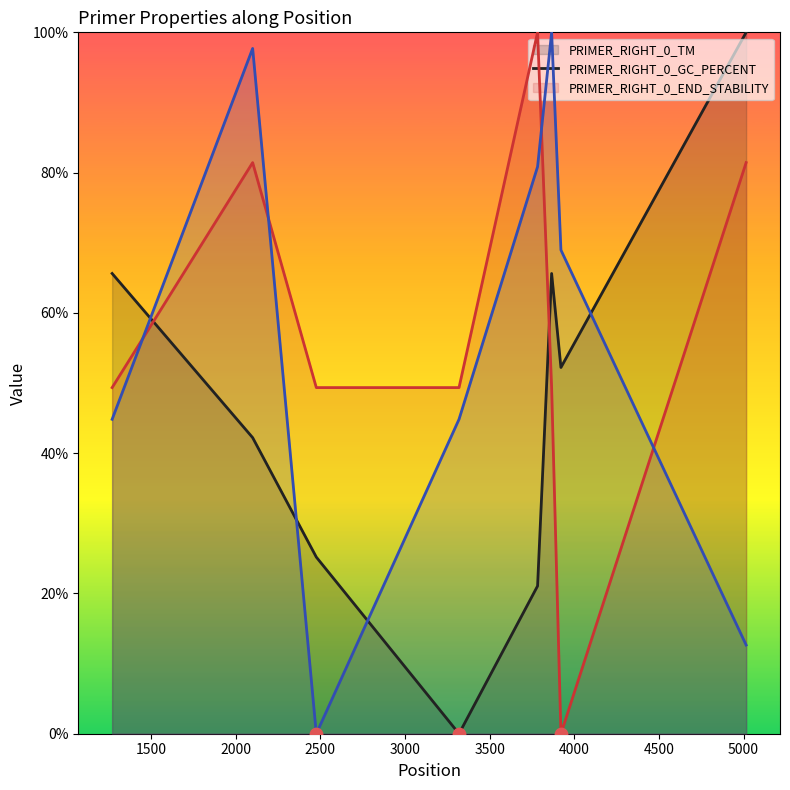

Which series has the widest spread of Y values?

PRIMER_RIGHT_0_TM